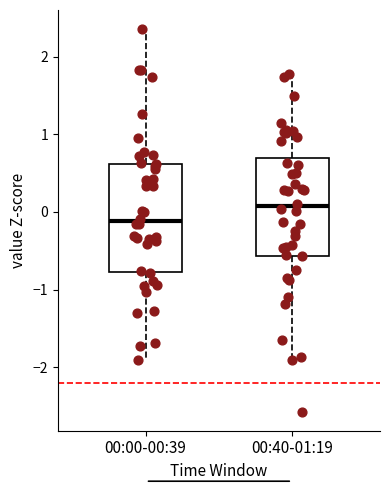

Reading left to right, transcribe this box plot: for each box, give where its median line is, the range the box spans, and where its two whiskers end, as read against the y-axis. The values are not printed on the chart, so give them approximately, as read against the axis.

00:00-00:39: median -0.1, box -0.8 to 0.6, whiskers -1.9 to 2.4
00:40-01:19: median 0.1, box -0.6 to 0.7, whiskers -1.9 to 1.8